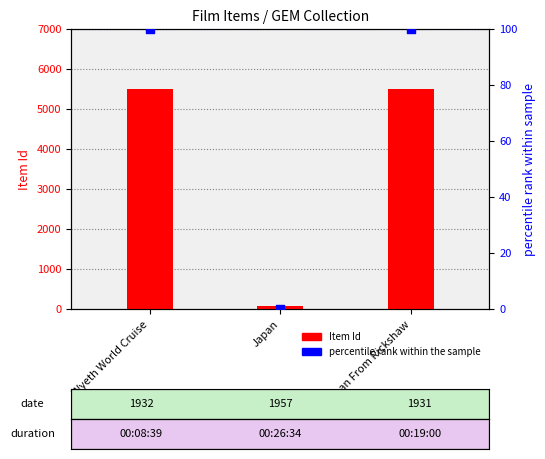

Which series has the largest total across all categories?

Item Id